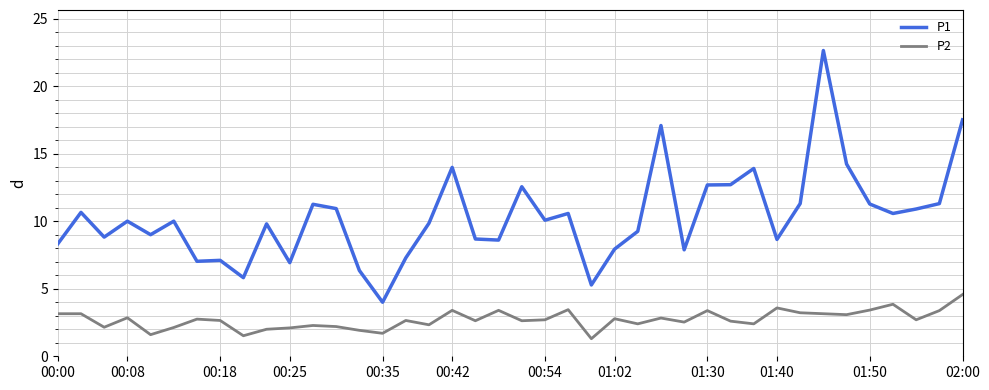

True or false: P1 and P2 cross at least once.

False